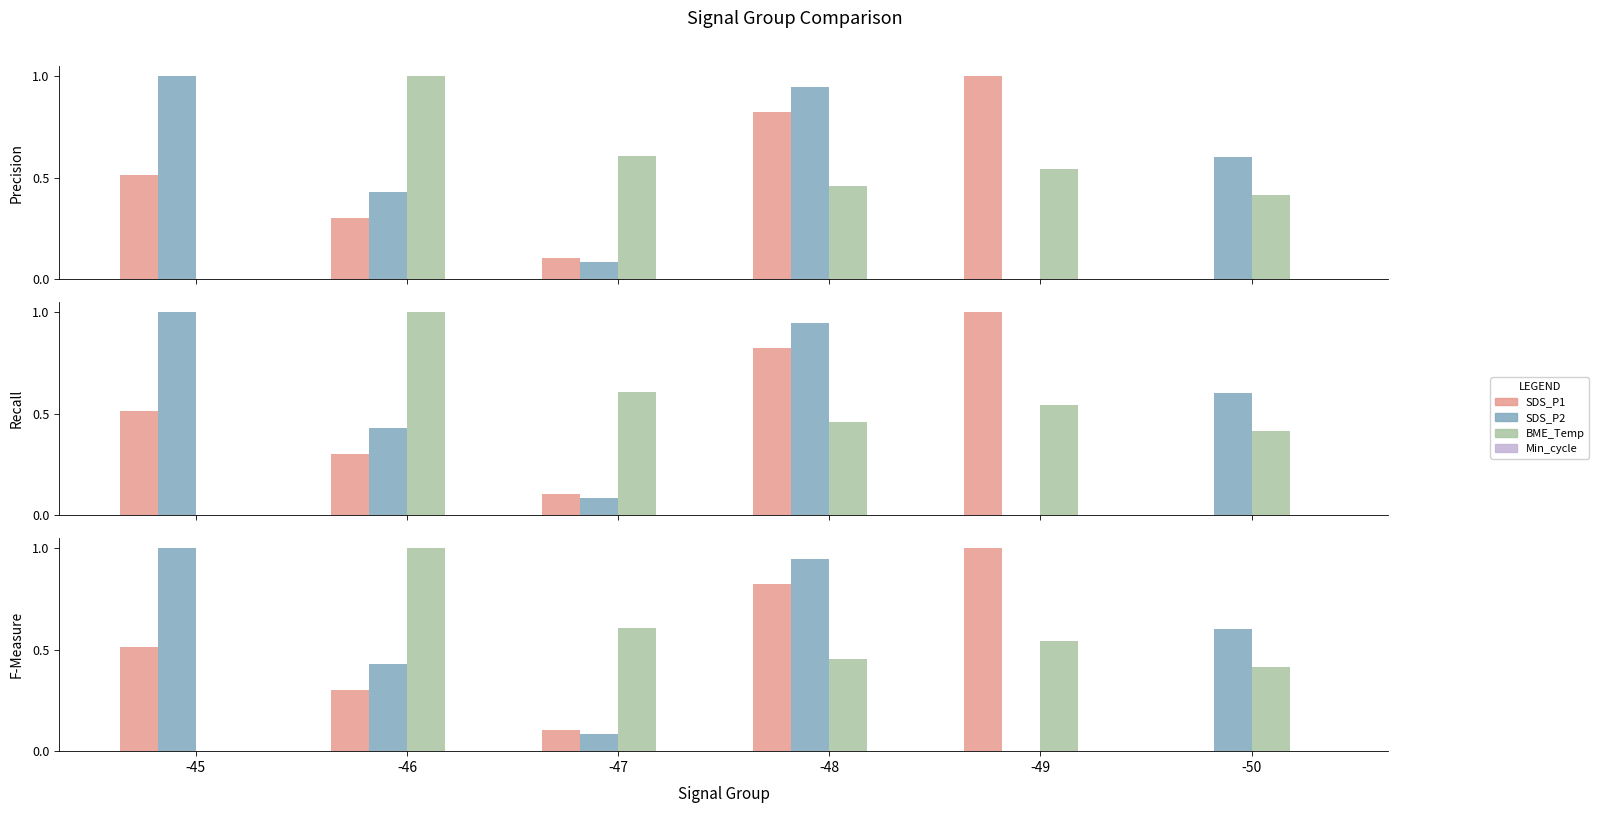

The value of SDS_P2 at -47 is 0.1. True or false?

True